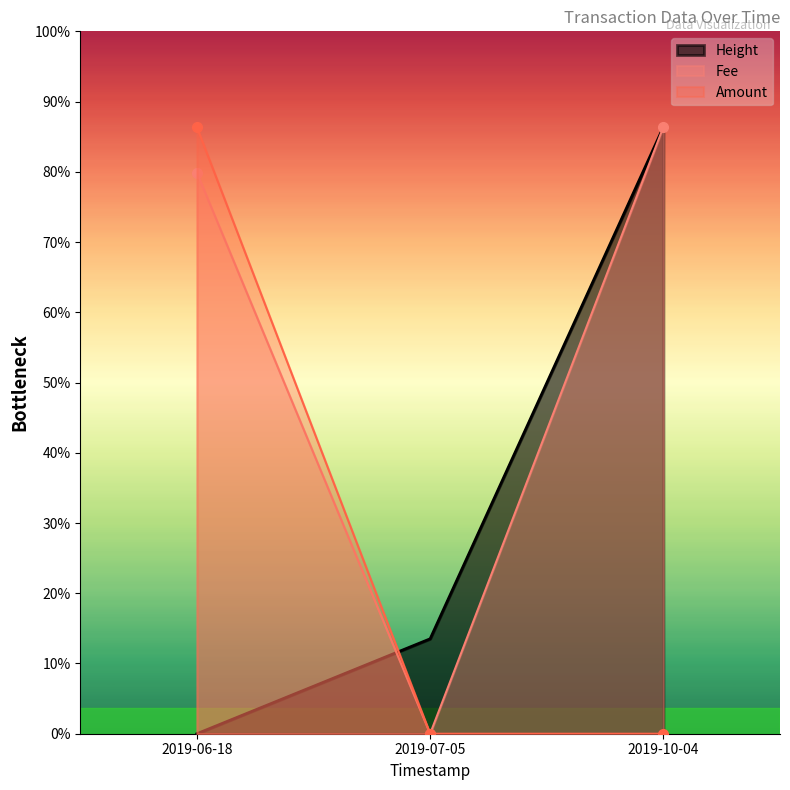

At which label is Height closest to 319105?

2019-07-05